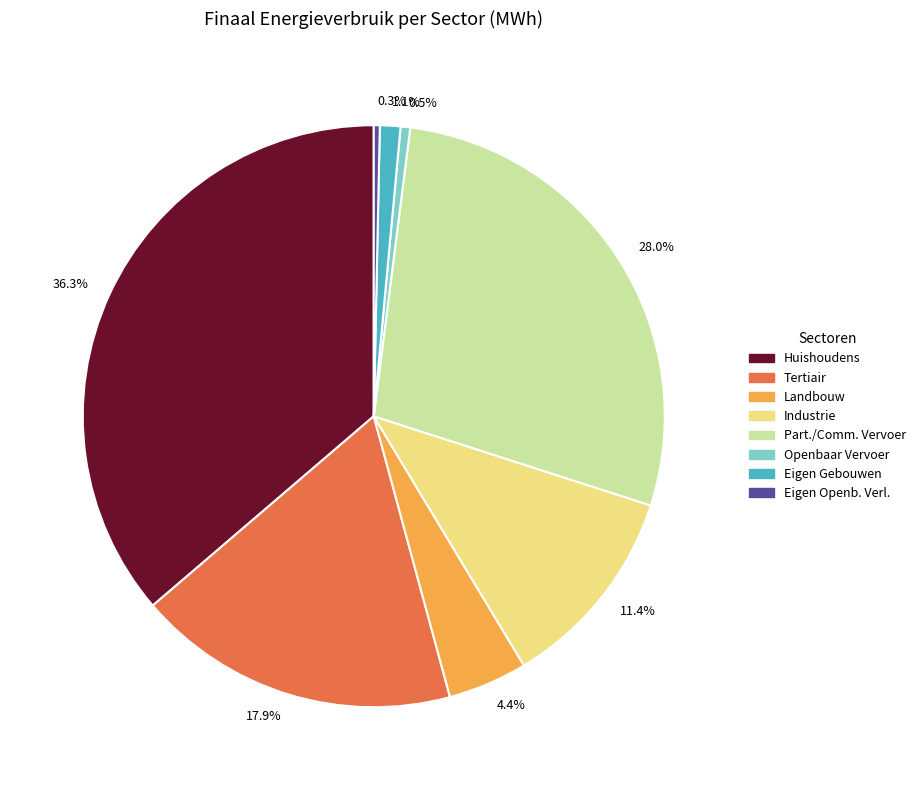

What is the largest slice in the pie chart?

Huishoudens